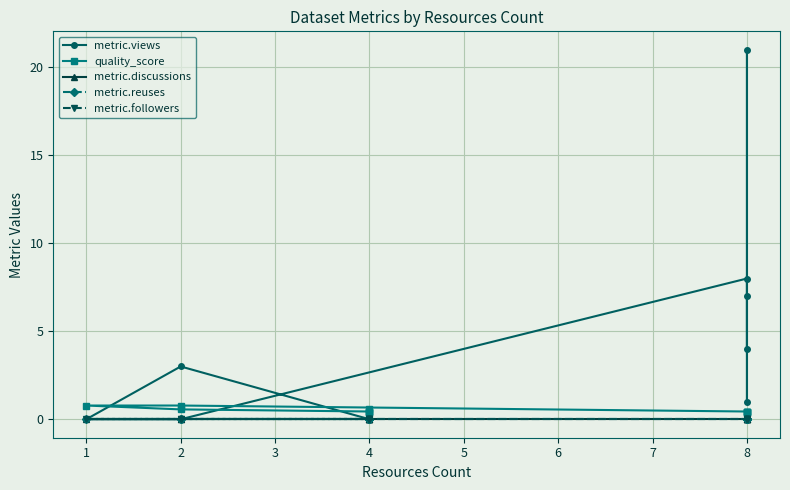

What is the spread (max minus min) of values at 4?

0.4